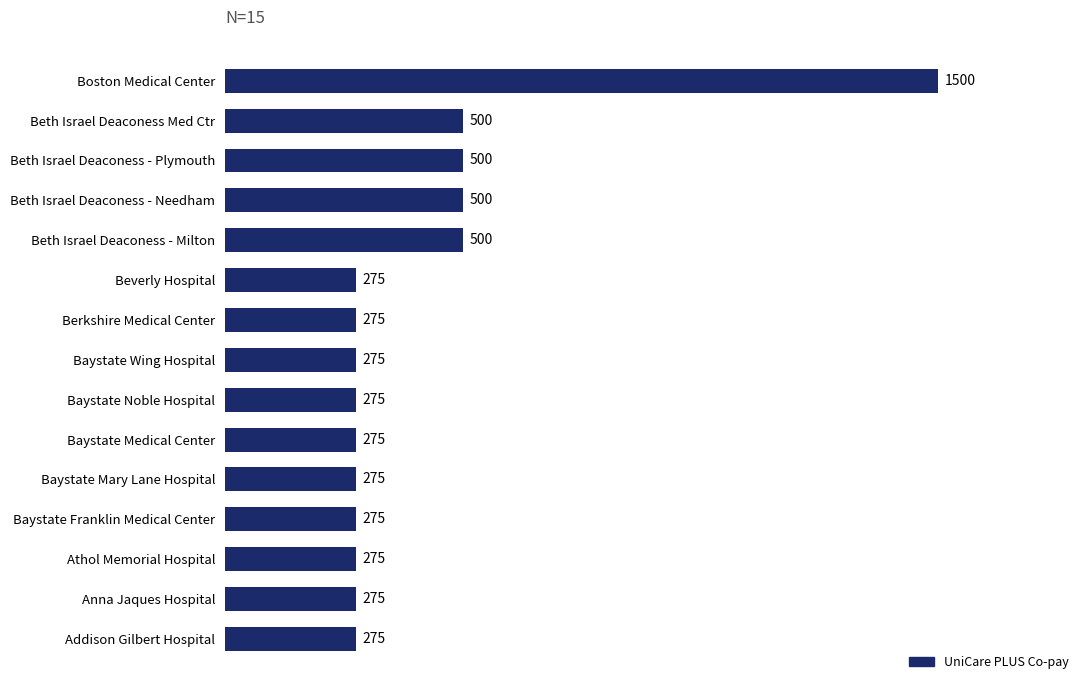

How many bars are there in total?

15